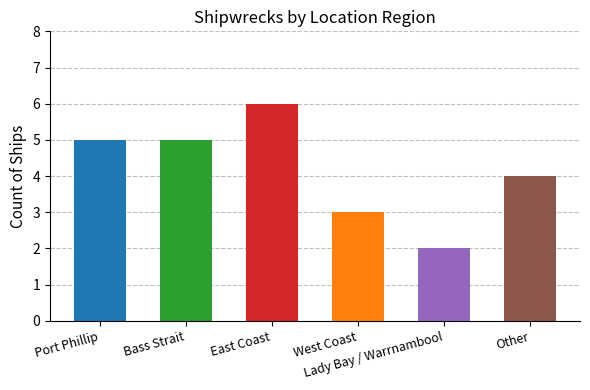

What is the label of the 5th bar from the left?

Lady Bay / Warrnambool